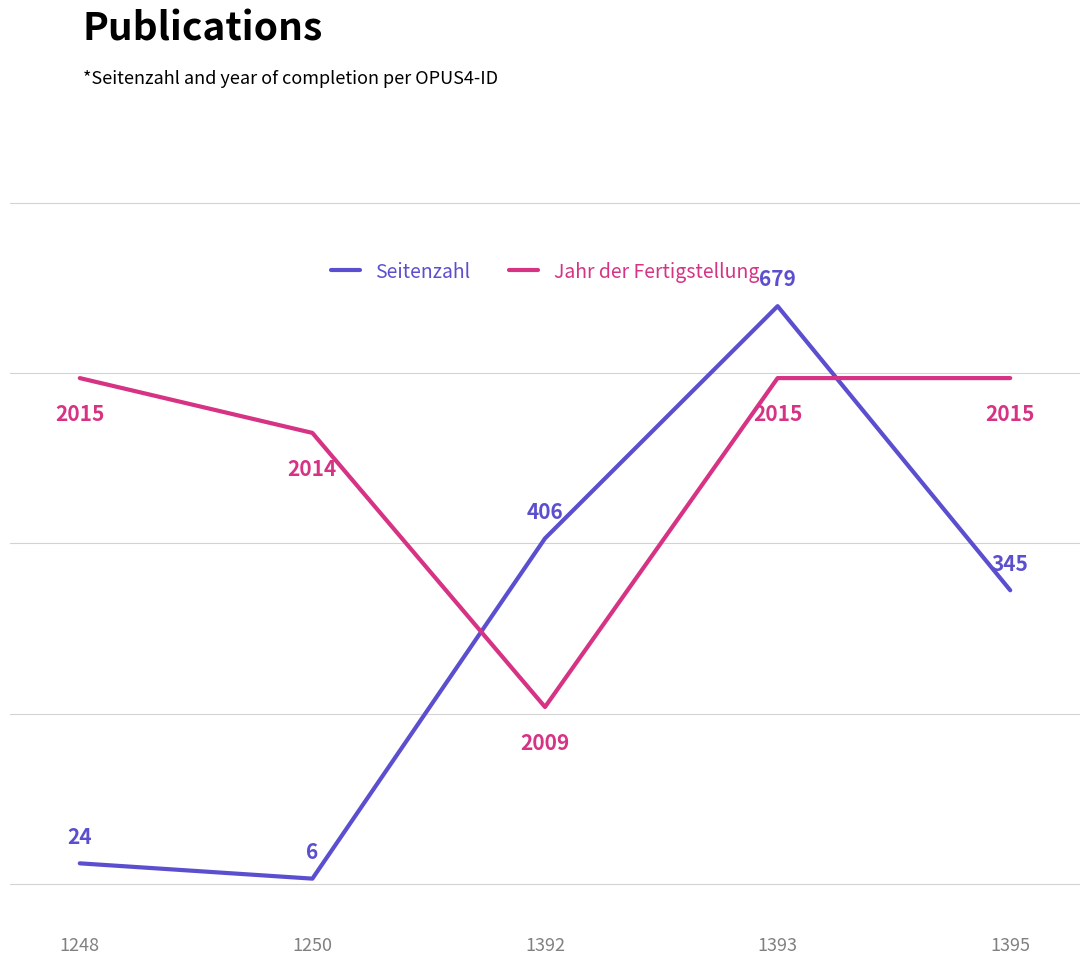

What is the total value across all series at 1248?

2039